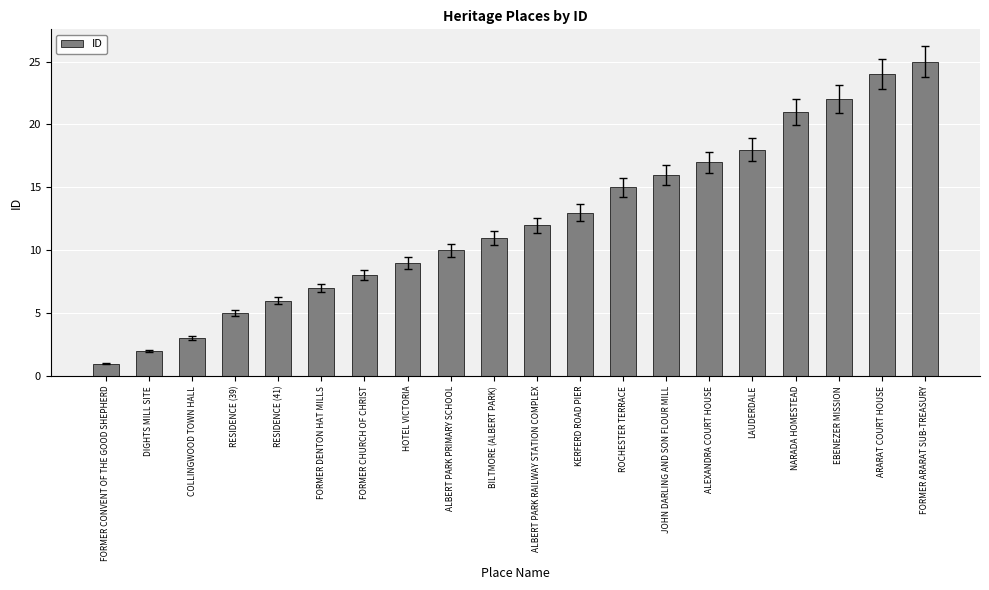

What is the difference between the maximum and minimum values?

24